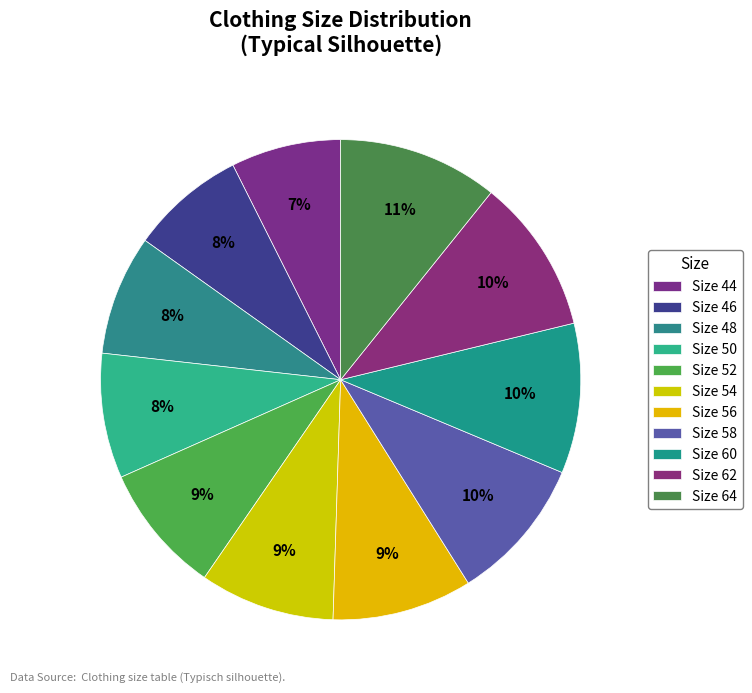

Count the number of slices in the pie.

11